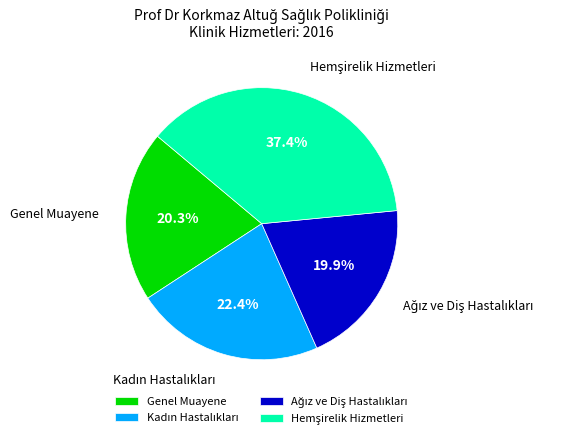

Is there any slice that represents more than half of the pie?

No